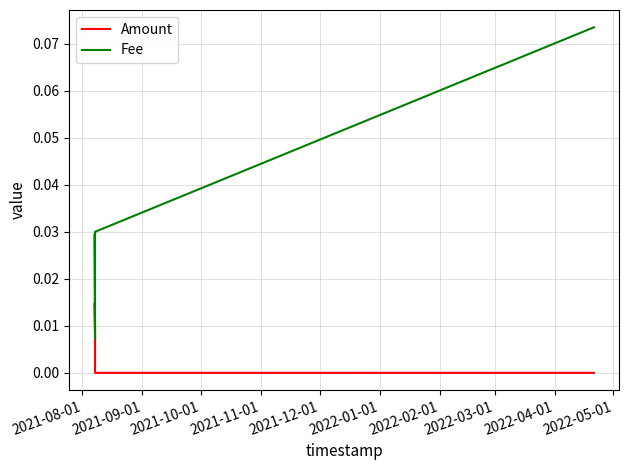

Which series has the largest total across all categories?

Fee